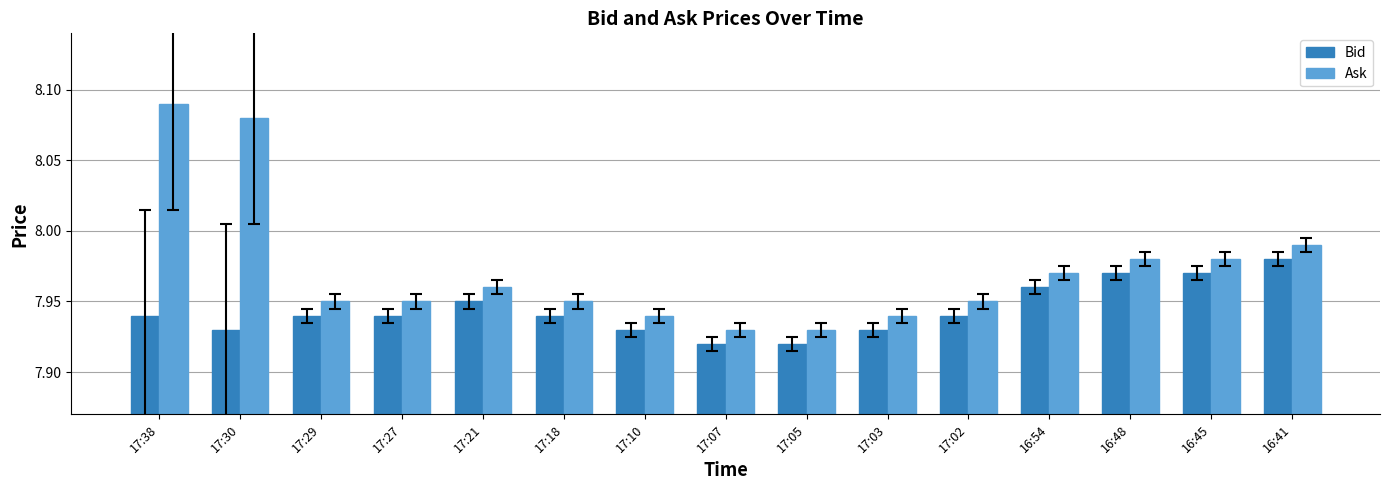

What is the sum of the Bid values at 17:21 and 17:07?

15.9